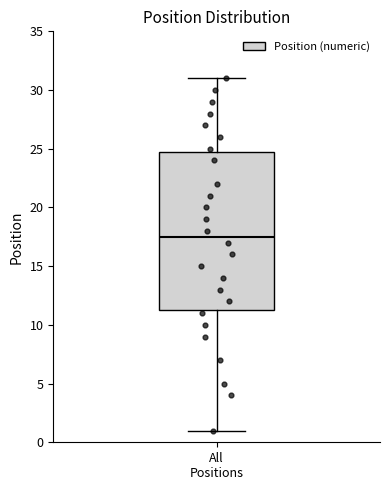

Transcribe this box plot: give where the median line is, the range the box spans, and where the two whiskers end, as read against the y-axis. The values are not printed on the chart, so give them approximately, as read against the axis.

median 17.5, box 11.5 to 25.0, whiskers 1.0 to 31.0